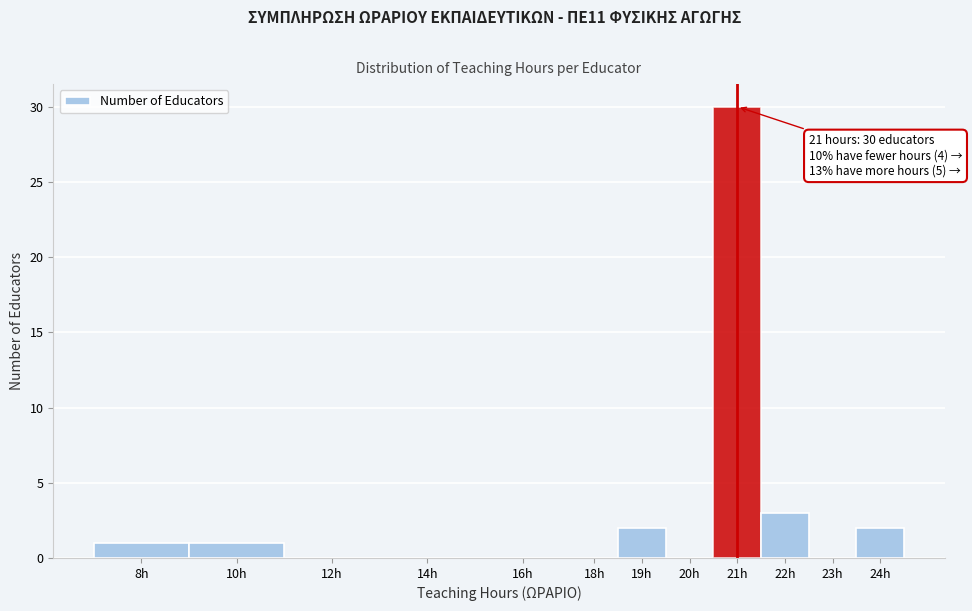

Reading left to right, transcribe all the data shown in this chart.

8h=1	10h=1	12h=0	14h=0	16h=0	18h=0	19h=2	20h=0	21h=30	22h=3	23h=0	24h=2